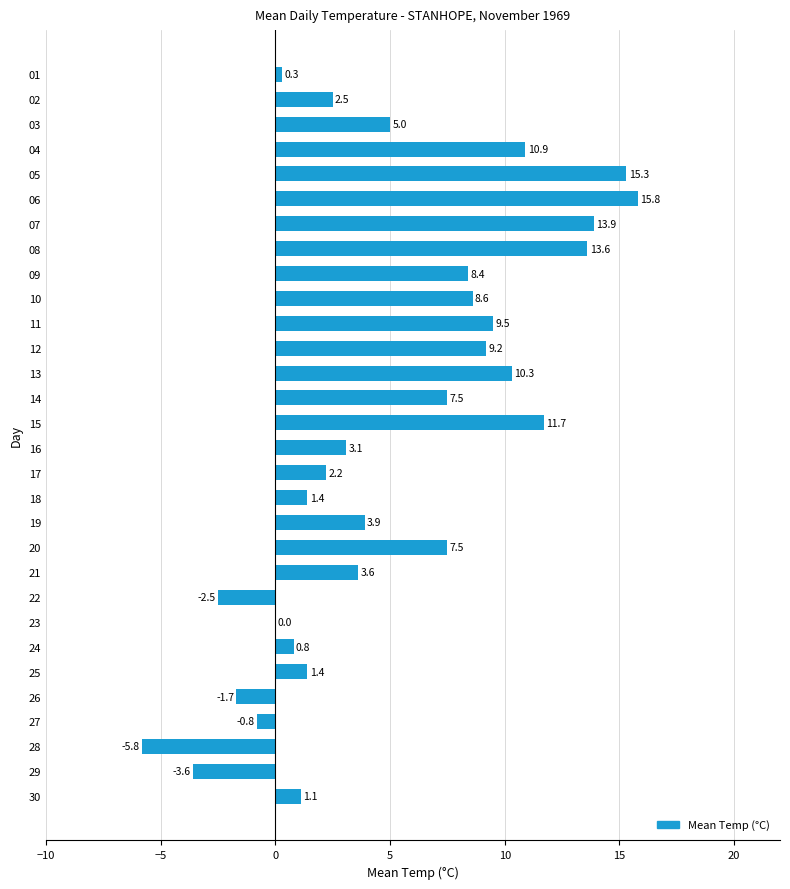

Reading top to bottom, transcribe all the data shown in this chart.

01=0.3	02=2.5	03=5.0	04=10.9	05=15.3	06=15.8	07=13.9	08=13.6	09=8.4	10=8.6	11=9.5	12=9.2	13=10.3	14=7.5	15=11.7	16=3.1	17=2.2	18=1.4	19=3.9	20=7.5	21=3.6	22=-2.5	23=0.0	24=0.8	25=1.4	26=-1.7	27=-0.8	28=-5.8	29=-3.6	30=1.1